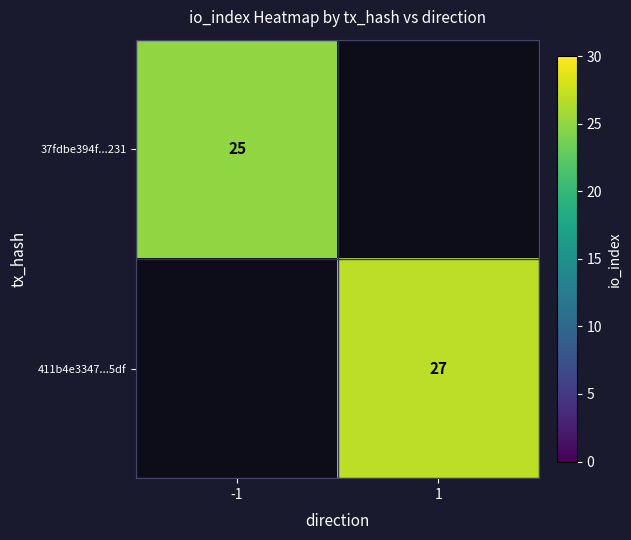

Is it true that 411b4e3347...5df equals 41 at 1?

False